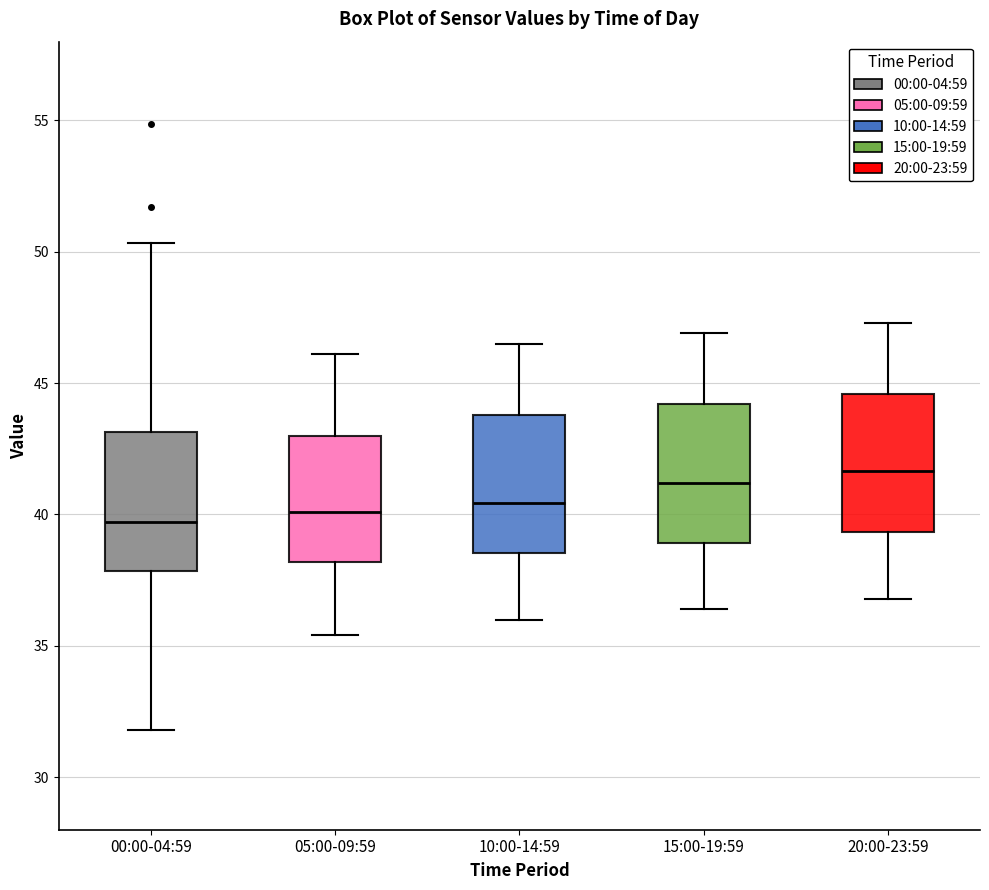

Reading left to right, transcribe this box plot: for each box, give where its median line is, the range the box spans, and where its two whiskers end, as read against the y-axis. The values are not printed on the chart, so give them approximately, as read against the axis.

00:00-04:59: median 39.5, box 38.0 to 43.0, whiskers 32.0 to 50.5
05:00-09:59: median 40.0, box 38.0 to 43.0, whiskers 35.5 to 46.0
10:00-14:59: median 40.5, box 38.5 to 44.0, whiskers 36.0 to 46.5
15:00-19:59: median 41.0, box 39.0 to 44.0, whiskers 36.5 to 47.0
20:00-23:59: median 41.5, box 39.5 to 44.5, whiskers 37.0 to 47.5